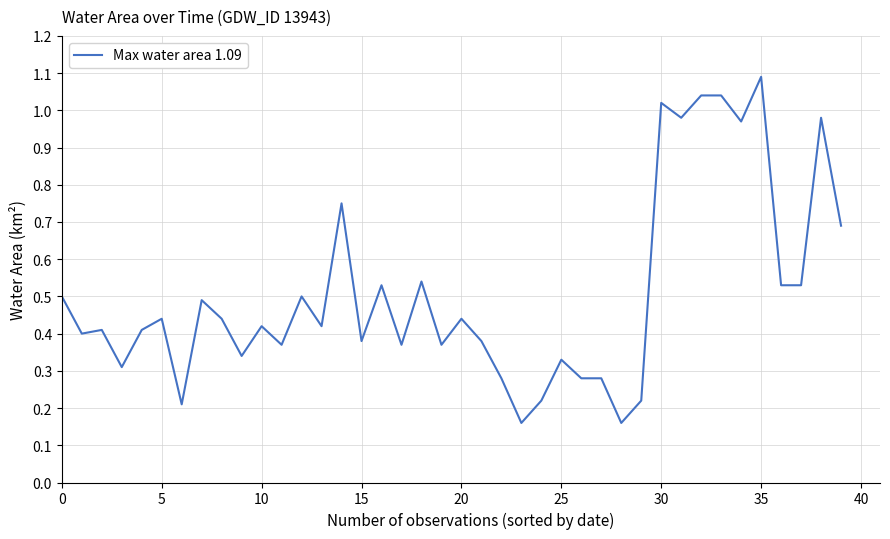

What is the difference between the maximum and minimum values?

0.9